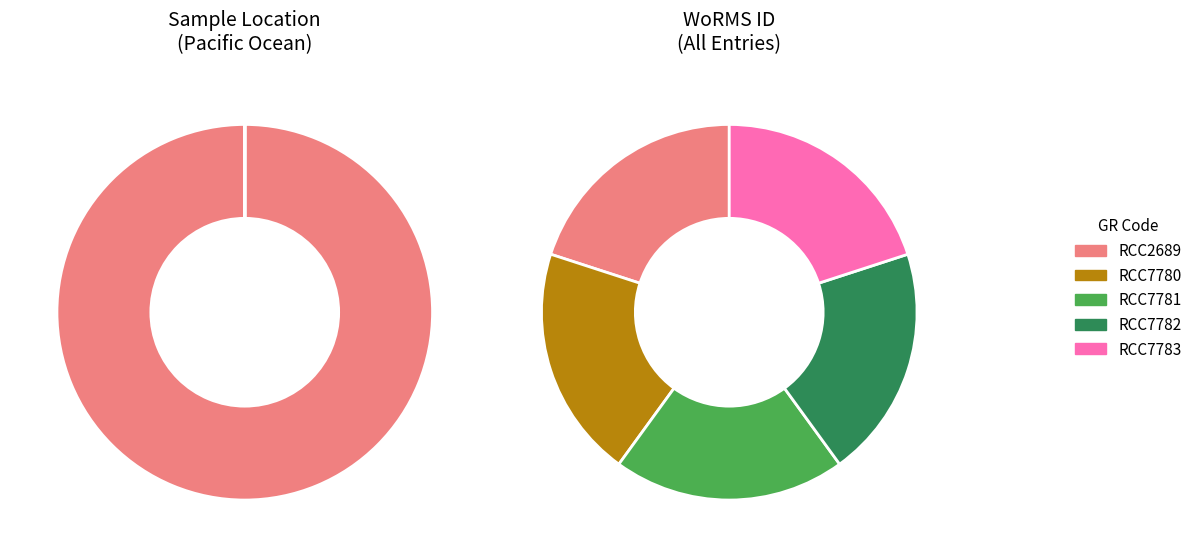

Is RCC7781 the majority of the pie?

No